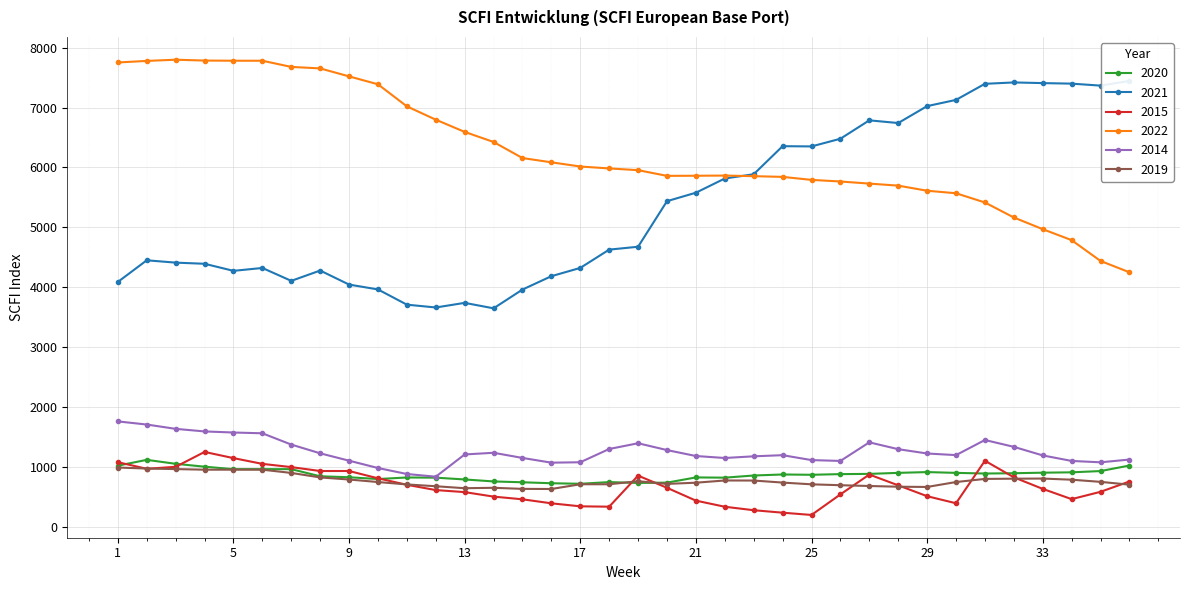

How many lines are shown in the chart?

6